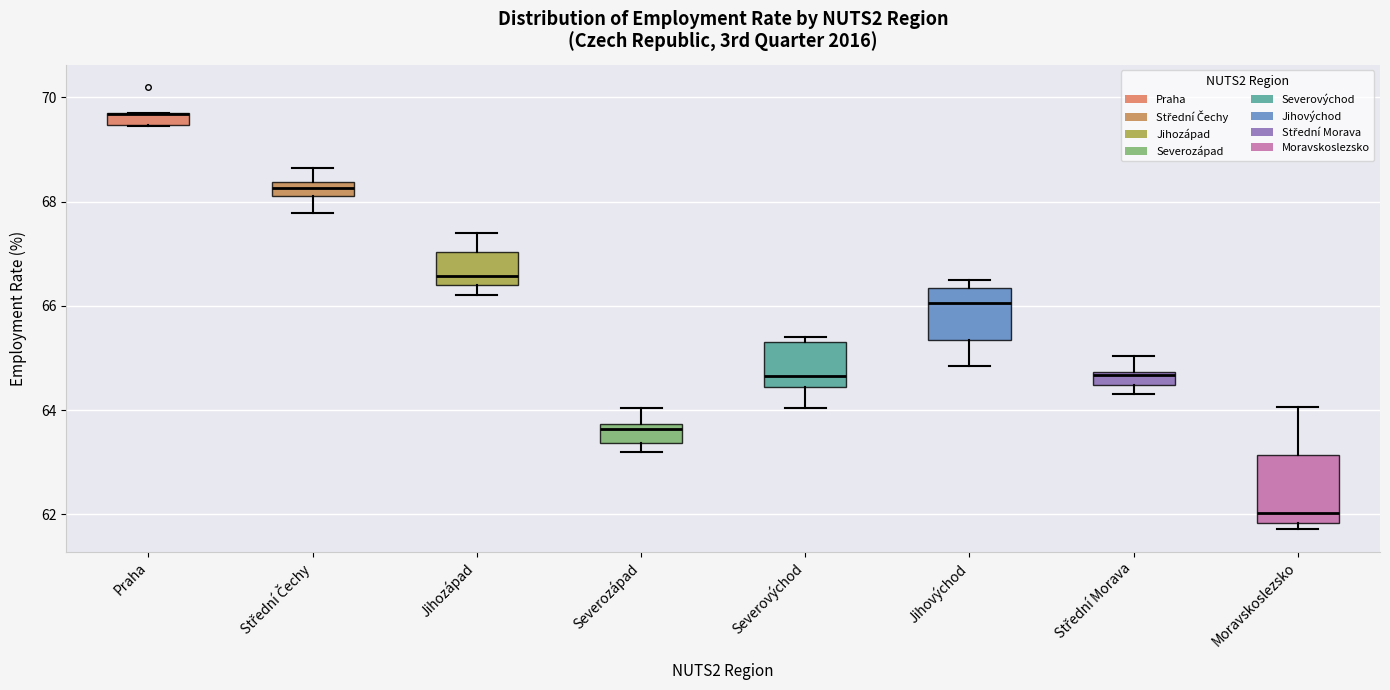

Comparing the boxes themselves (not the whiskers), which one is the tallest?

Moravskoslezsko